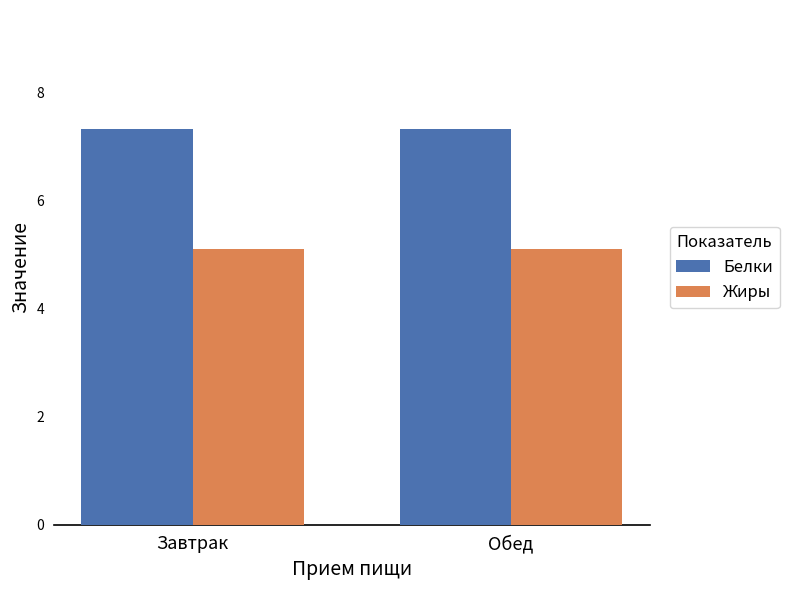

What is the difference between the highest and lowest values at Обед?

2.2